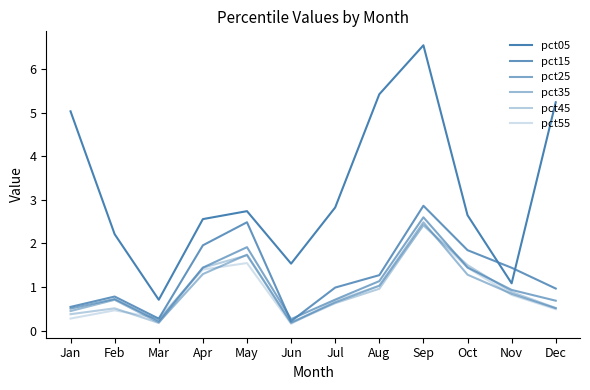

In pct25, how many points are lower than both neighbors (excluding endpoints)?

2